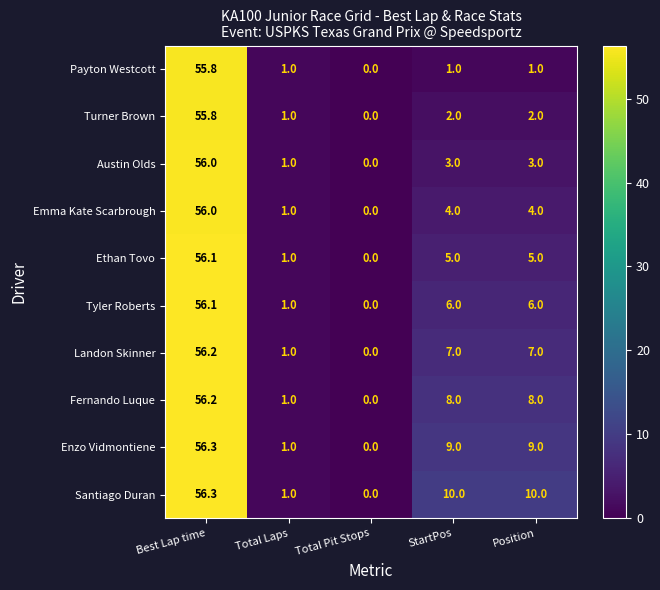

Between Total Pit Stops and Position, which series saw the biggest shift?

Santiago Duran